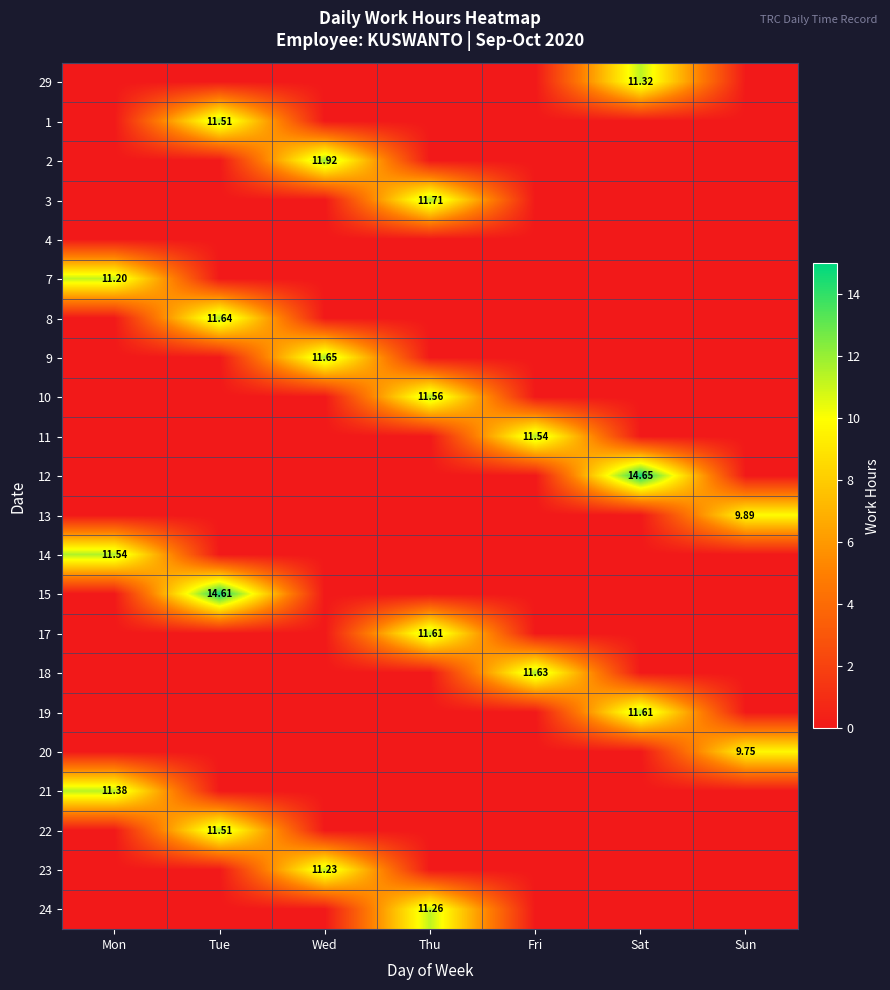

How many series are shown in this chart?

22